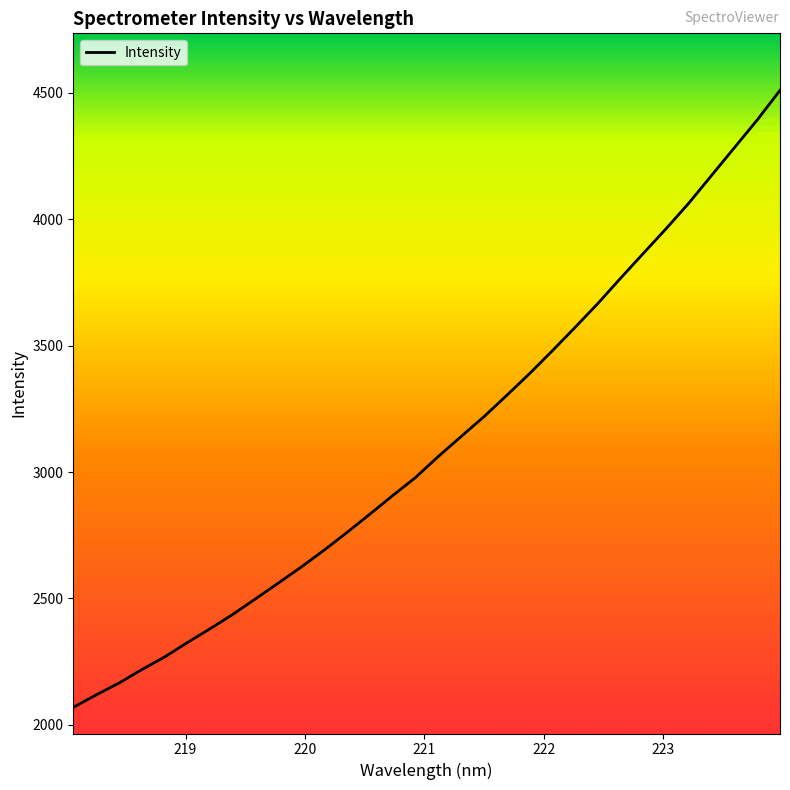

What is the lowest value of the Intensity series?

2069.0